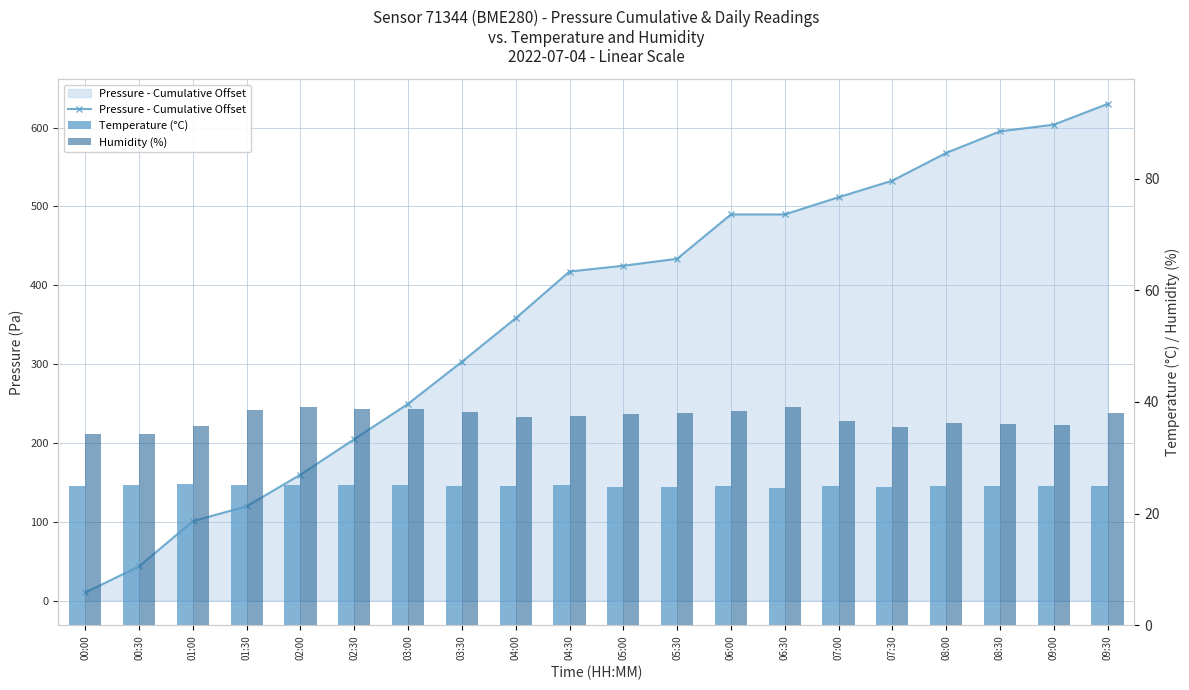

Which series has the largest total across all categories?

Pressure - Cumulative Offset